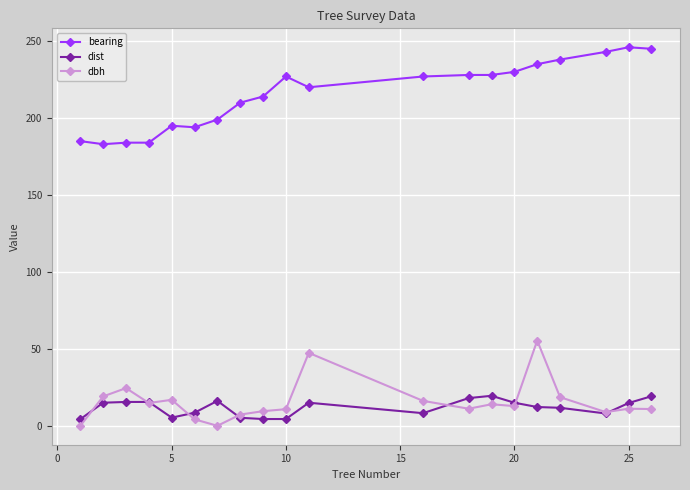

What is the value of the dist point at the 6th from the left?

8.5